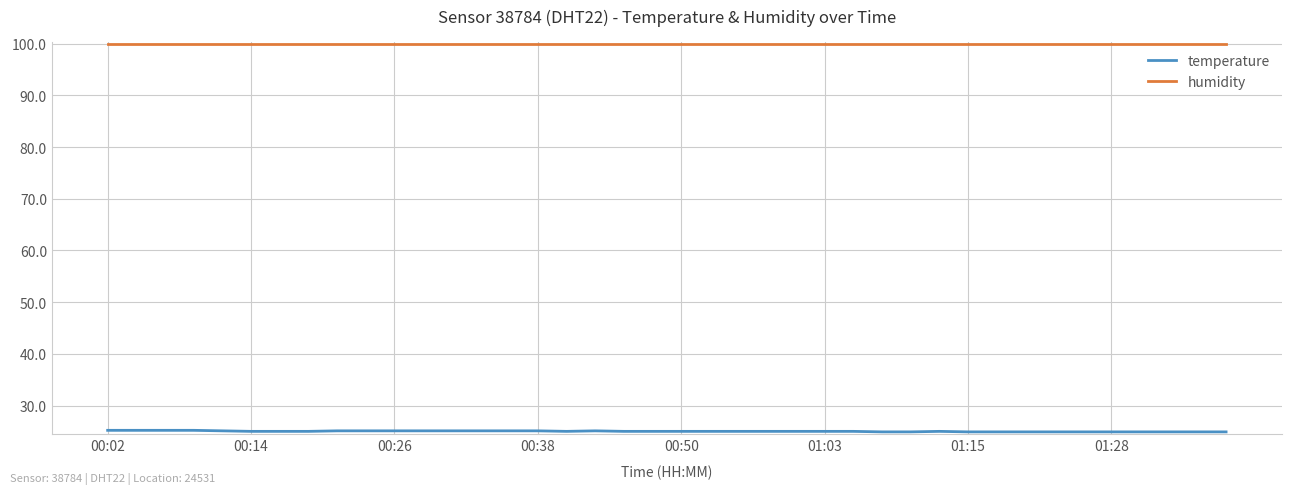

True or false: temperature and humidity intersect in this chart.

False